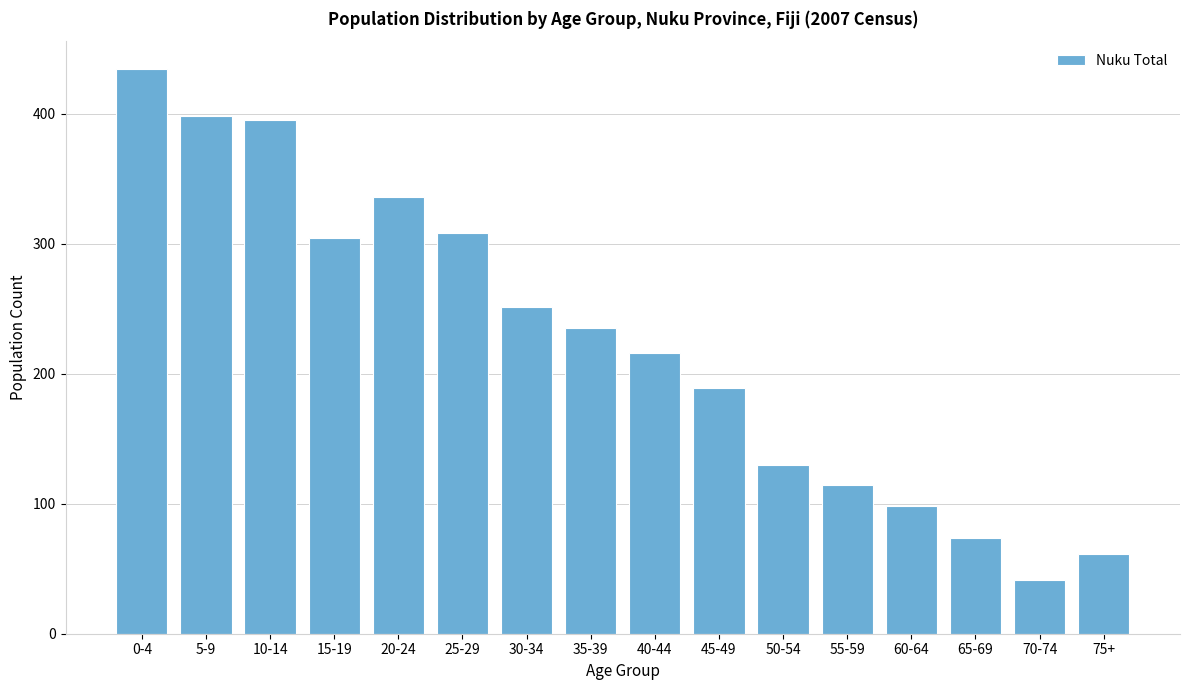

Reading left to right, list all the values displayed in this chart.

0-4=434	5-9=398	10-14=395	15-19=304	20-24=336	25-29=308	30-34=251	35-39=235	40-44=216	45-49=189	50-54=130	55-59=114	60-64=98	65-69=74	70-74=41	75+=61